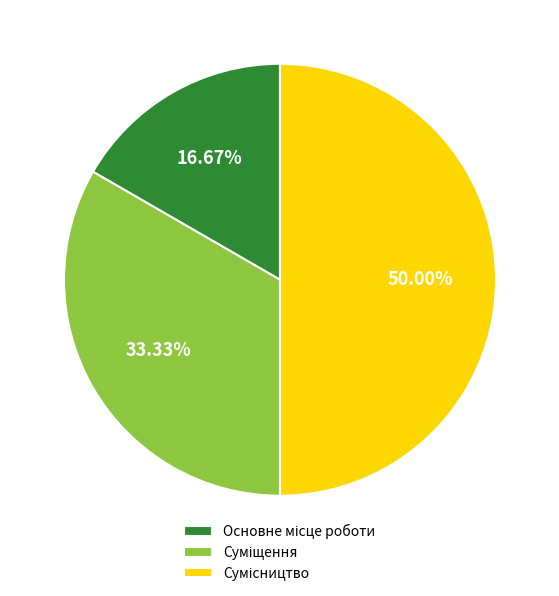

To the nearest percent, what is the combined percentage of Основне місце роботи and Суміщення?

50%